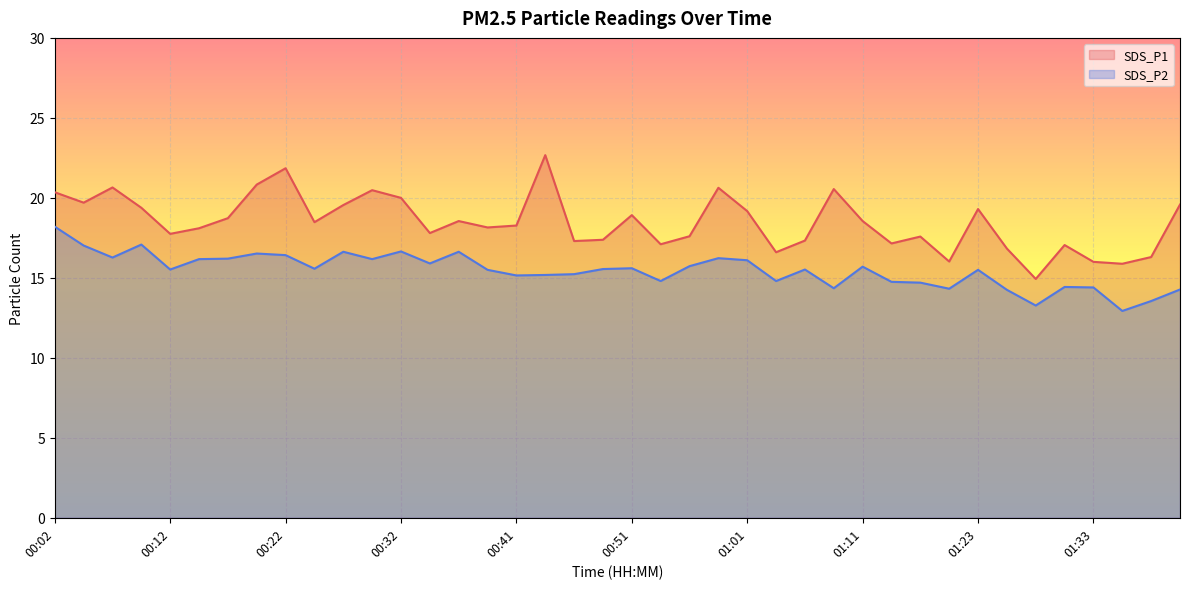

Count the number of categories in the chart.

40